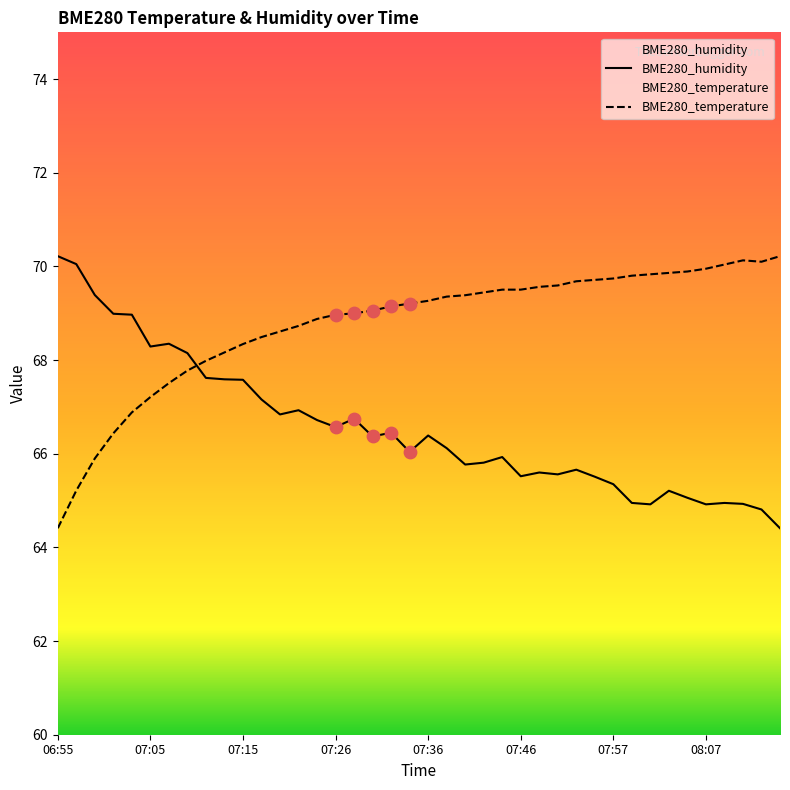

Which series reaches the maximum Y coordinate?

BME280_humidity